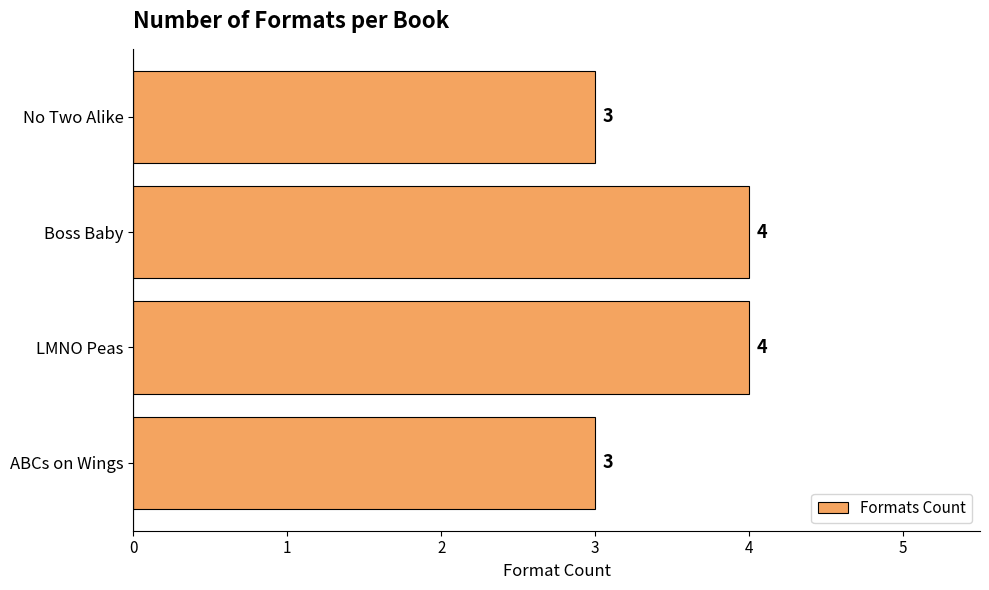

Is it true that the value at No Two Alike is 2?

False